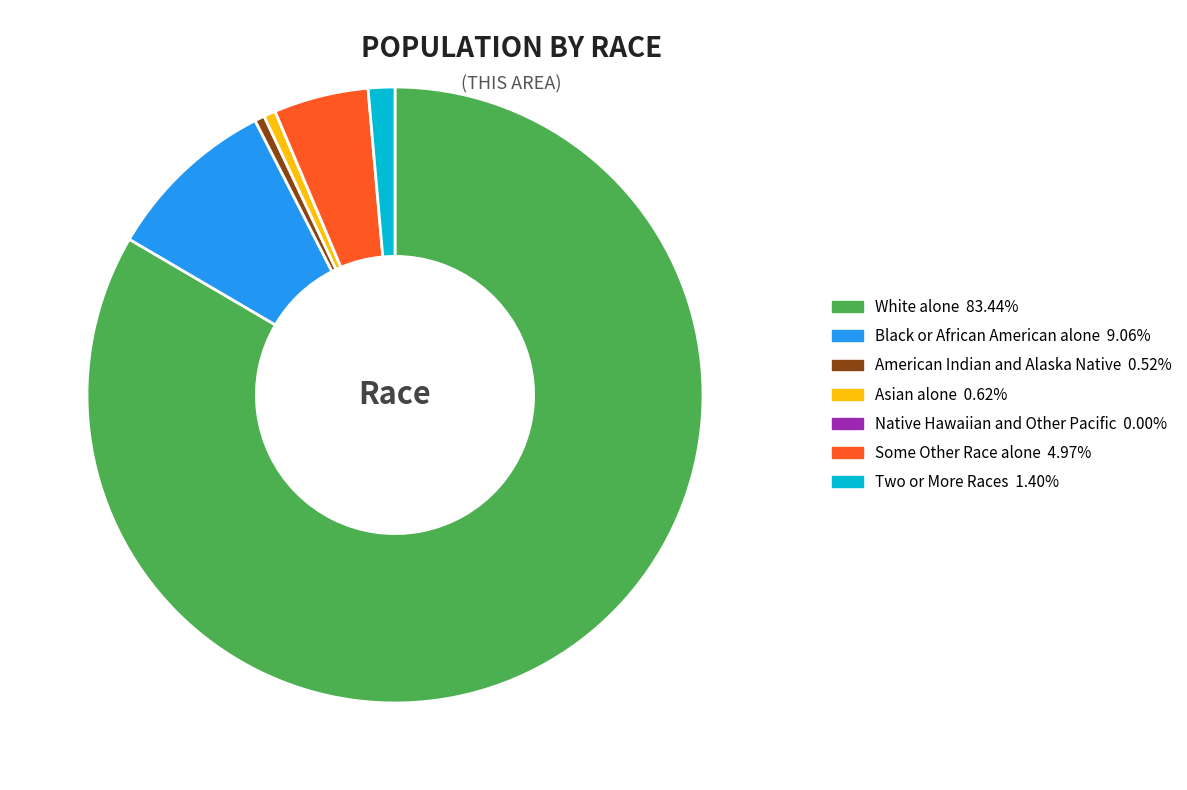

What is the largest slice in the pie chart?

White alone